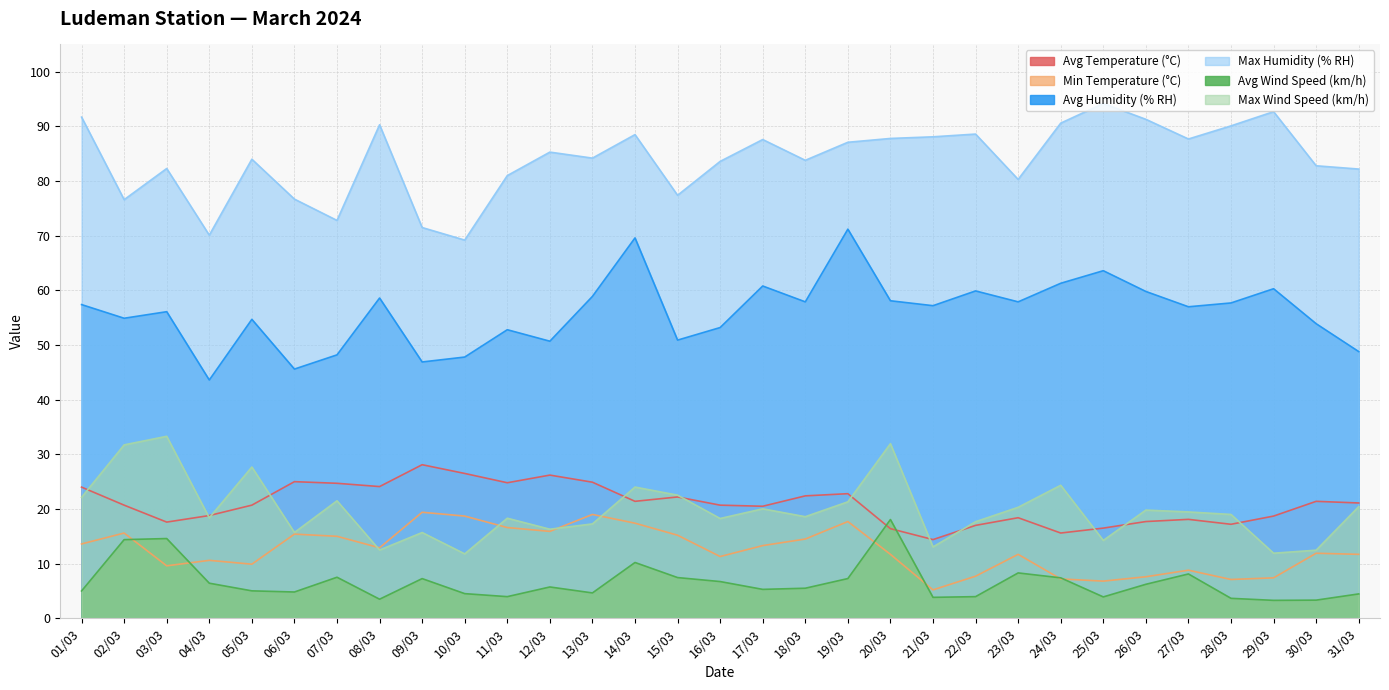

How many series are shown in this chart?

6